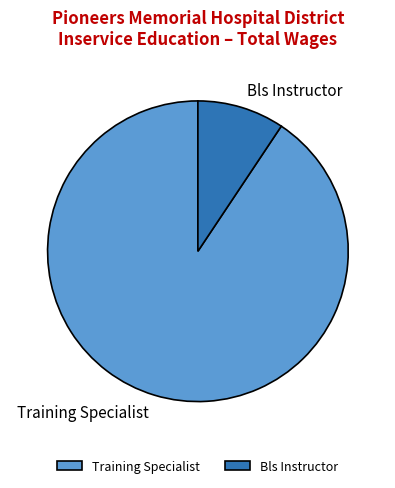

What is the largest slice in the pie chart?

Training Specialist